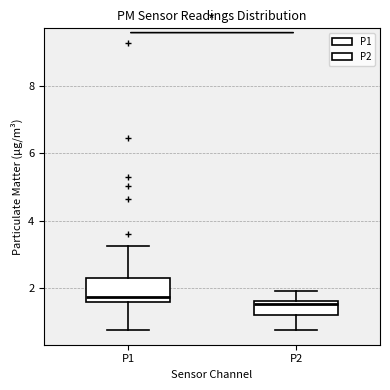

Where does the median line of the box for P1 sit on the y-axis? The values are not printed on the chart, so give them approximately, as read against the axis.

1.8